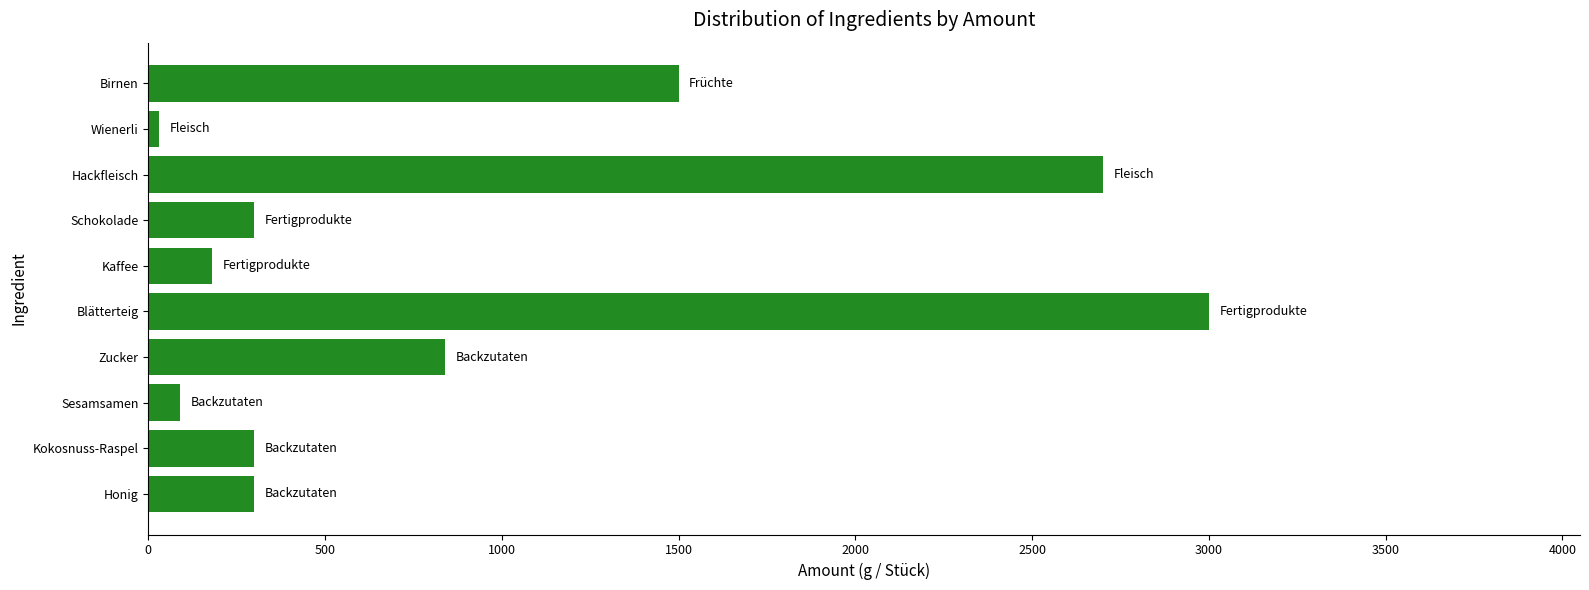

Between Hackfleisch and Wienerli, which is larger?

Hackfleisch